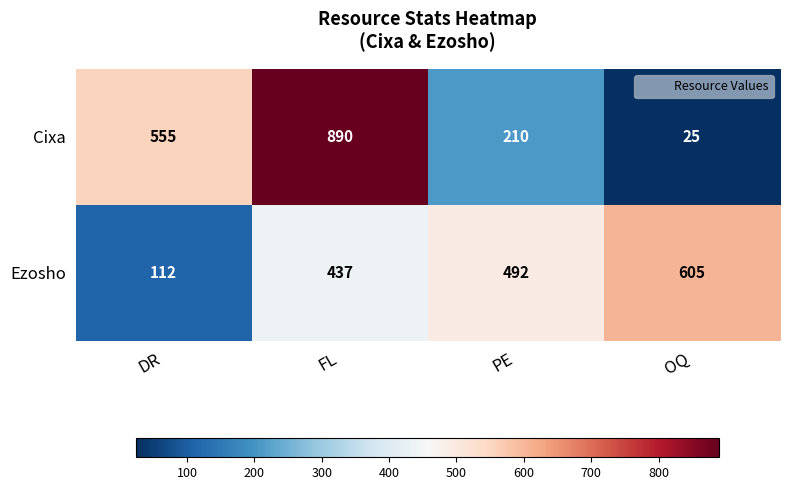

How many Cixa values are between 210 and 890?

3